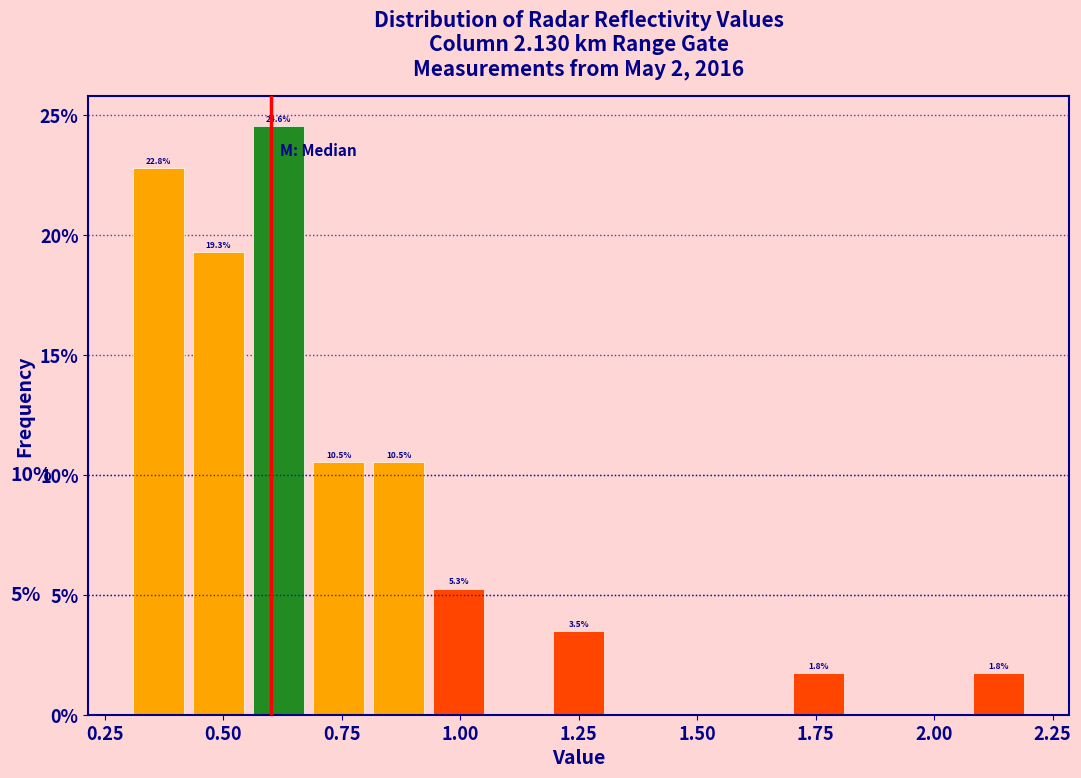

Around what value on the x-axis is the tallest bar? Give the approximate position of its centre, as read against the axis.

0.60